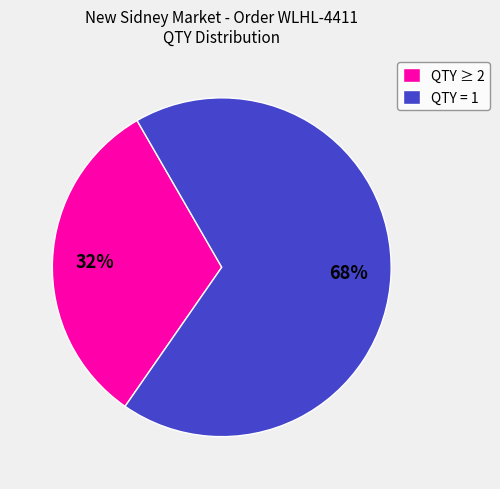

Combined, do QTY ≥ 2 and QTY = 1 account for over 50%?

Yes